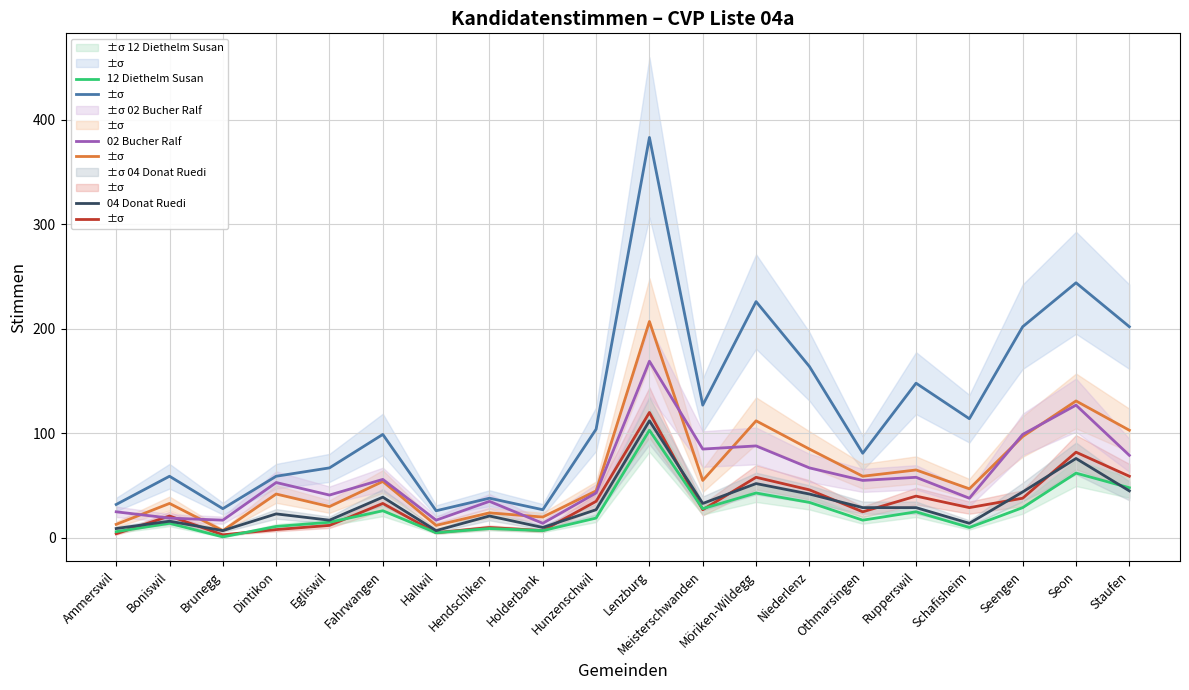

What is the total value across all series at Lenzburg?

1094